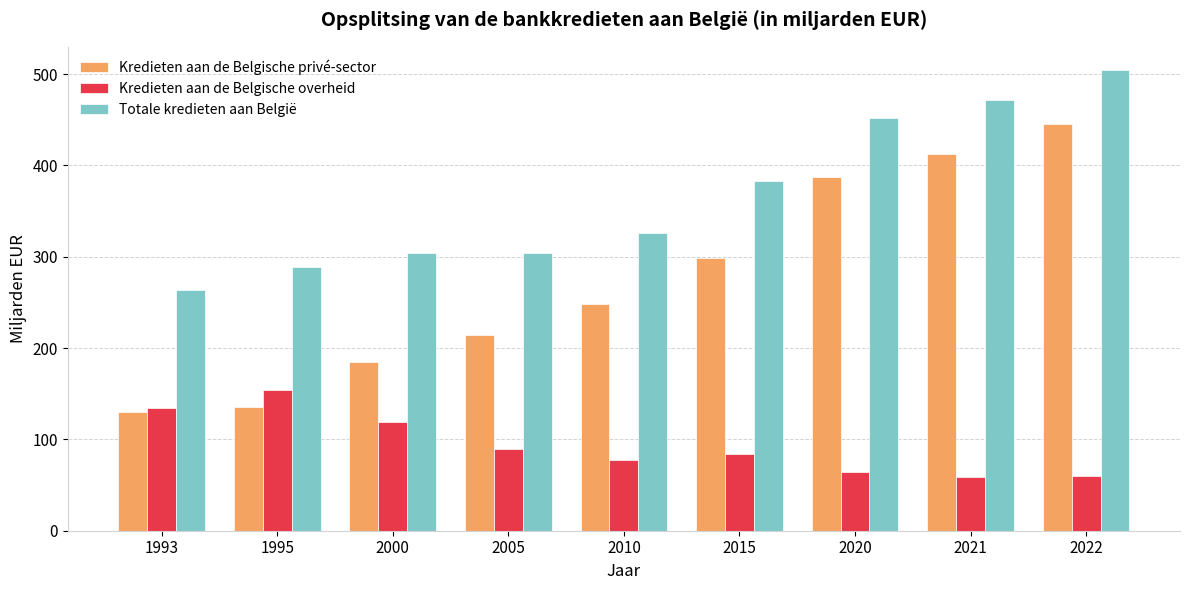

What is the average value of the Kredieten aan de Belgische privé-sector series?

272.9